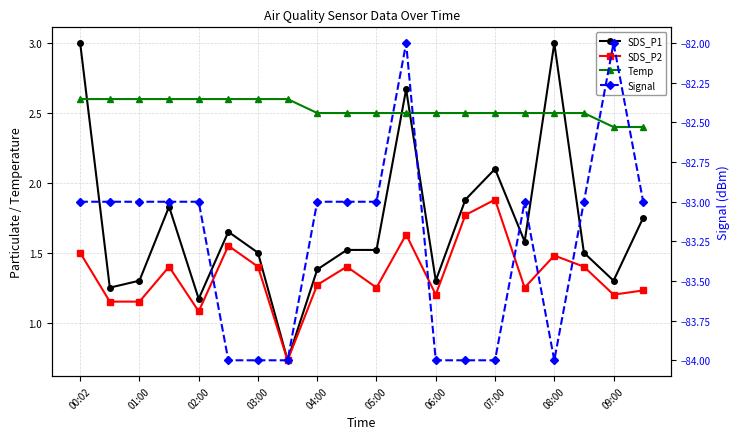

Count the Signal values in the range -84 to -83.

18